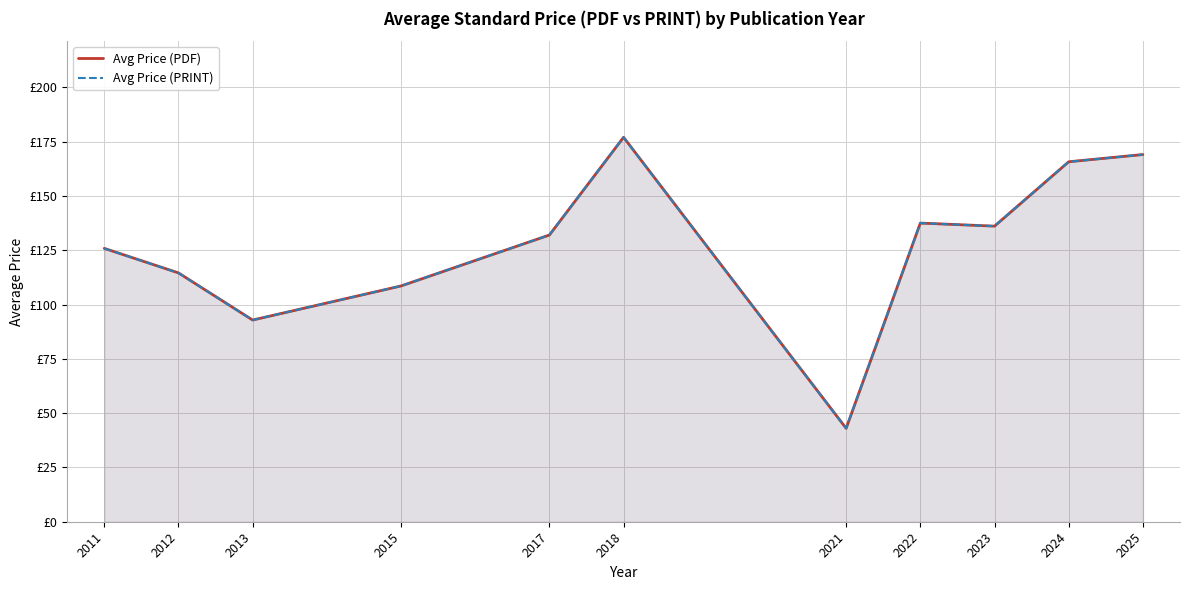

What is the total value across all series at 2011?

251.7